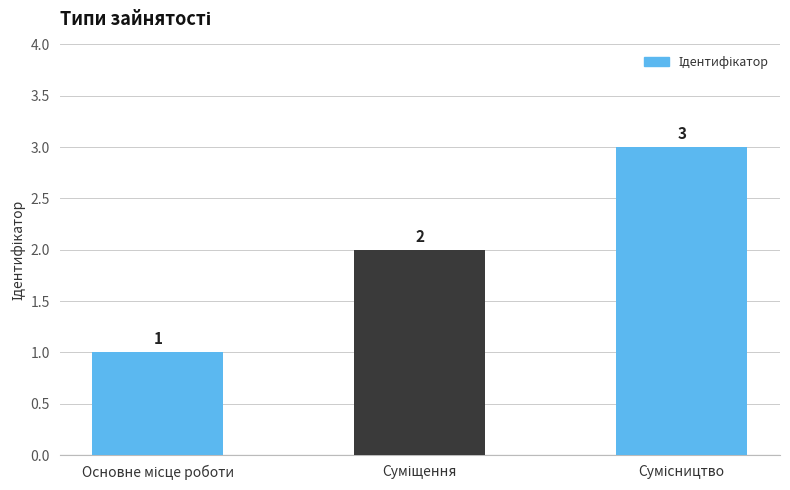

What is the value of the 2nd bar from the left?

2